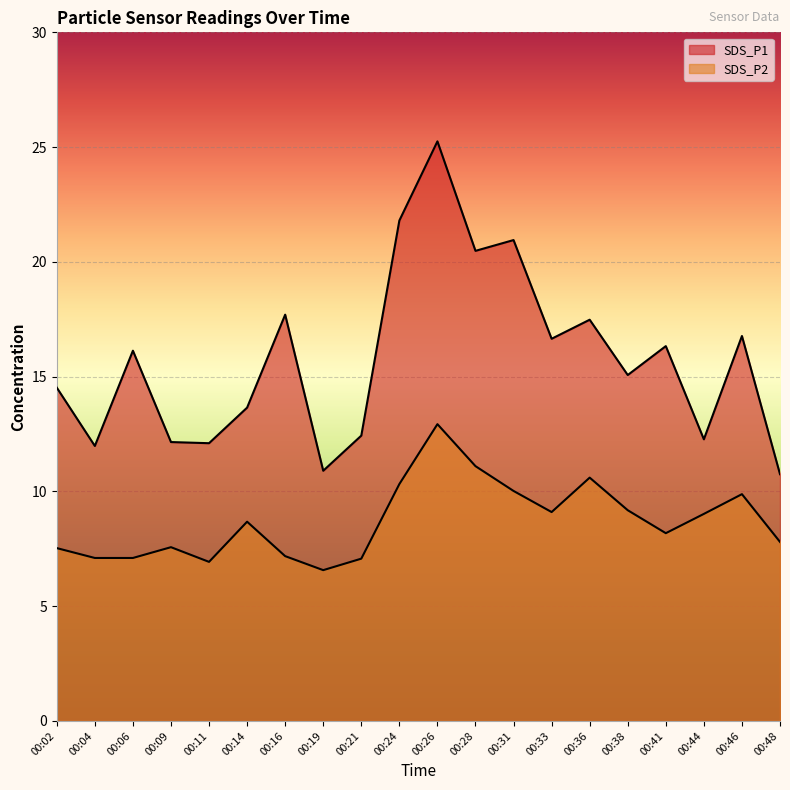

True or false: SDS_P1 and SDS_P2 intersect in this chart.

False